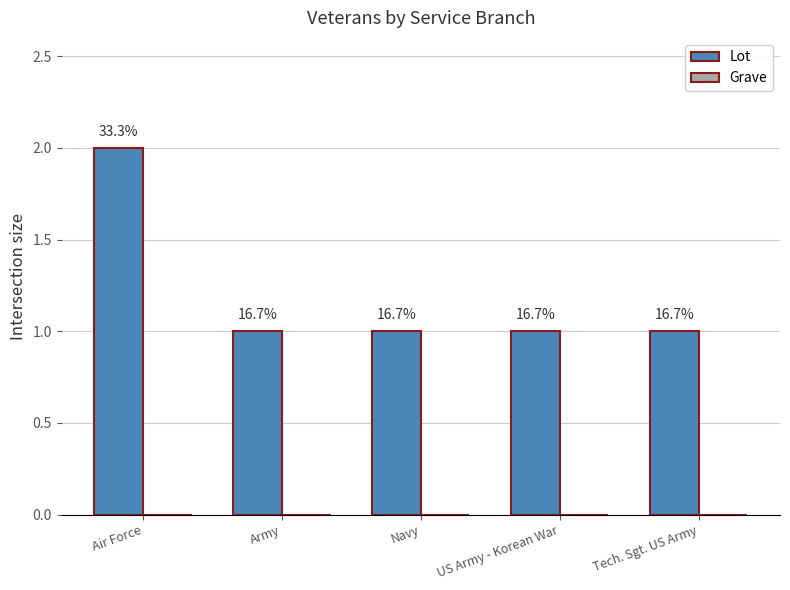

Are the bars horizontal?

No